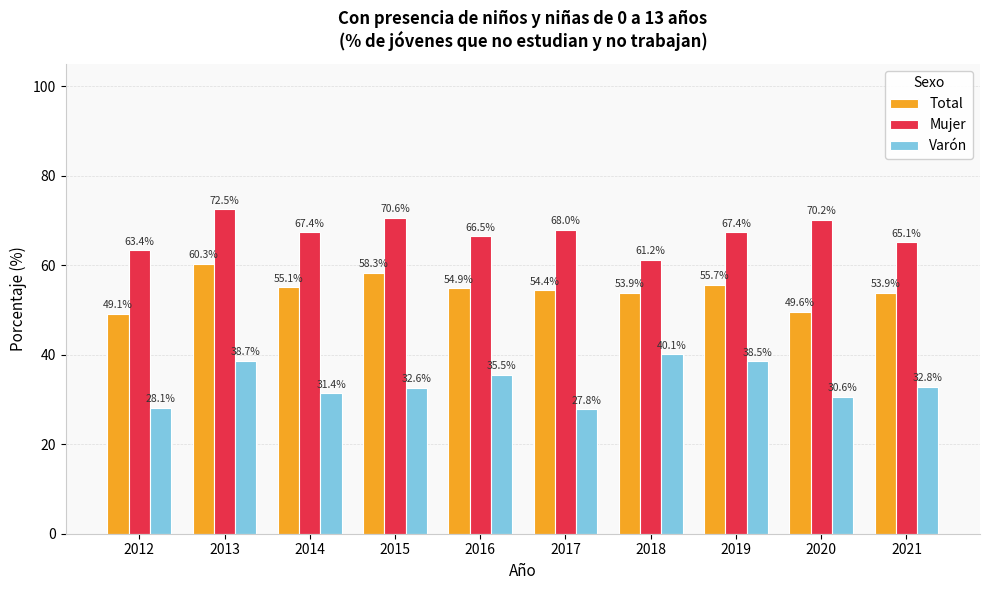

What is the difference between the Total values at 2017 and 2015?

3.9